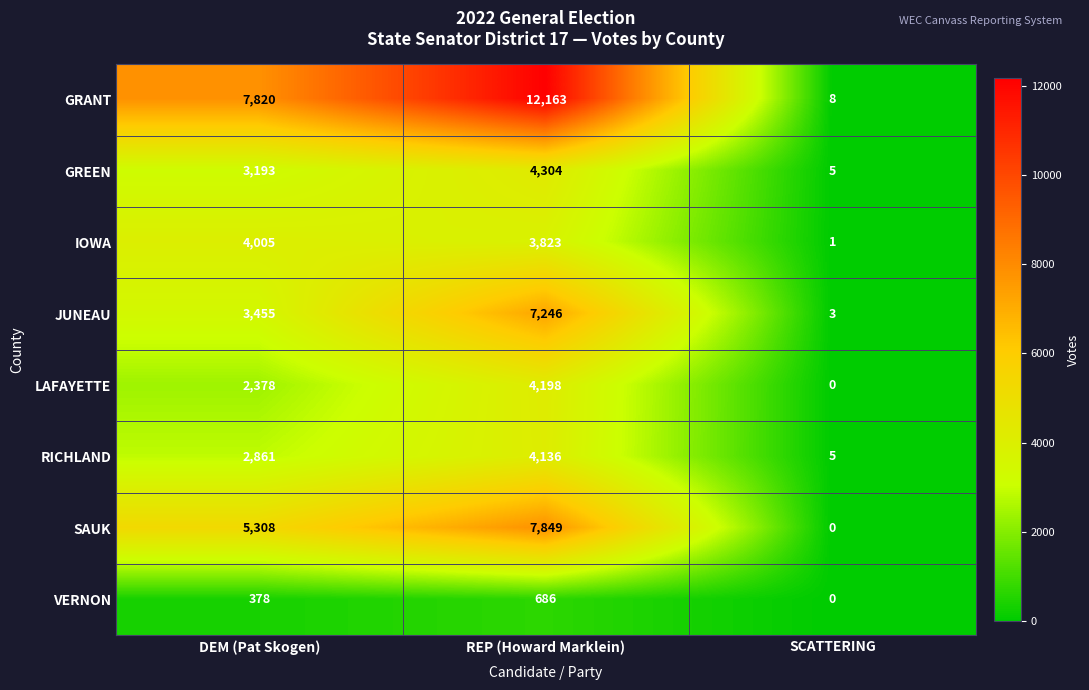

Reading right to left, what are all the values shown in this chart?

GRANT: SCATTERING=8	REP (Howard Marklein)=12163	DEM (Pat Skogen)=7820
GREEN: SCATTERING=5	REP (Howard Marklein)=4304	DEM (Pat Skogen)=3193
IOWA: SCATTERING=1	REP (Howard Marklein)=3823	DEM (Pat Skogen)=4005
JUNEAU: SCATTERING=3	REP (Howard Marklein)=7246	DEM (Pat Skogen)=3455
LAFAYETTE: SCATTERING=0	REP (Howard Marklein)=4198	DEM (Pat Skogen)=2378
RICHLAND: SCATTERING=5	REP (Howard Marklein)=4136	DEM (Pat Skogen)=2861
SAUK: SCATTERING=0	REP (Howard Marklein)=7849	DEM (Pat Skogen)=5308
VERNON: SCATTERING=0	REP (Howard Marklein)=686	DEM (Pat Skogen)=378